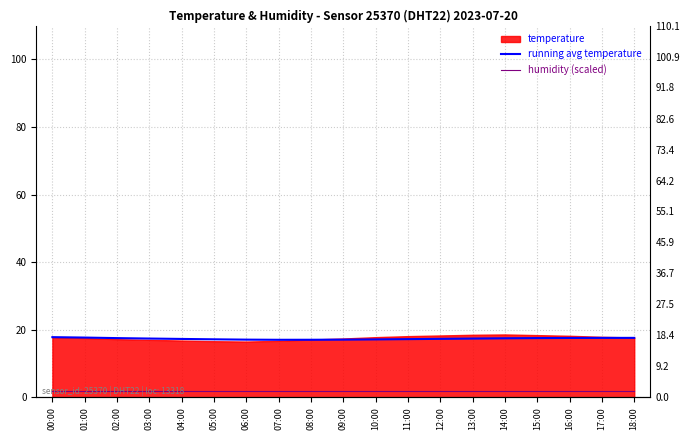

What is the difference between the maximum and minimum values in the running avg temperature series?

0.8